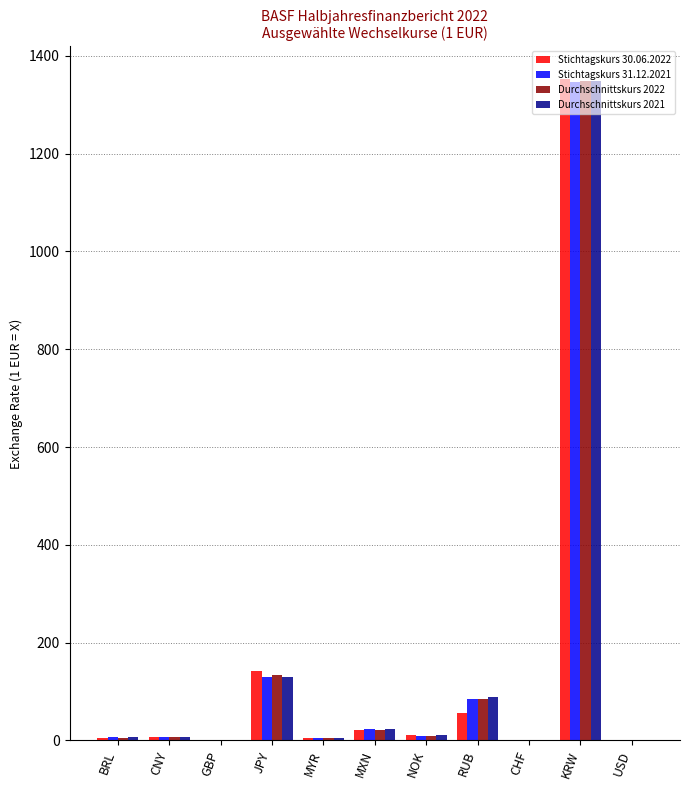

The value of Stichtagskurs 31.12.2021 at RUB is 85.3. True or false?

True